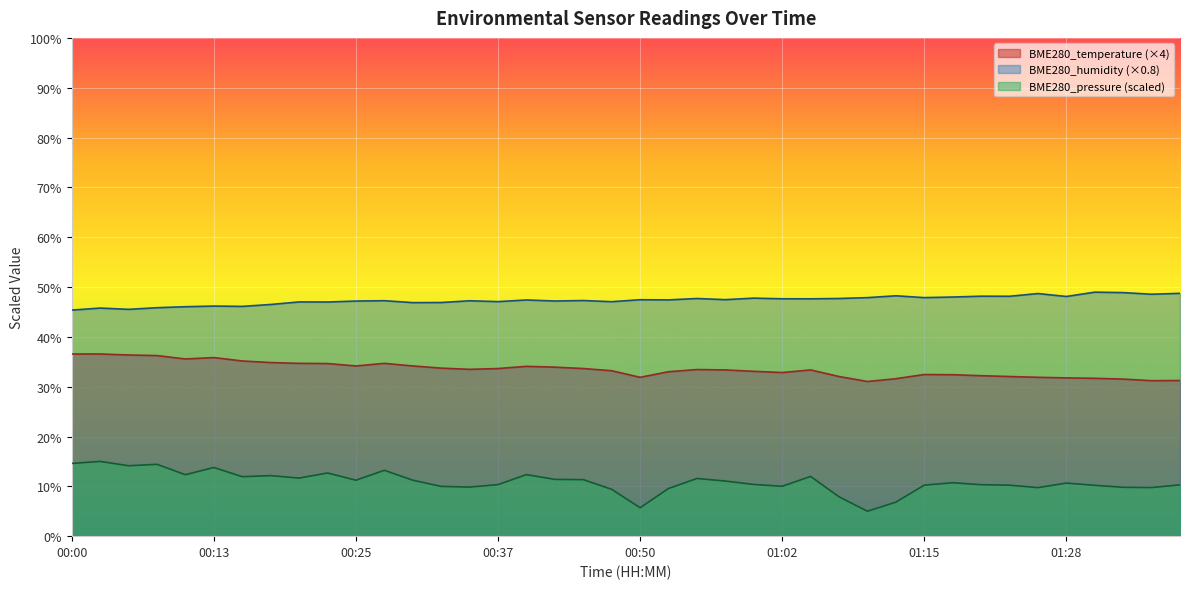

What is the difference between the maximum and second lowest values in the BME280_humidity series?

3.4